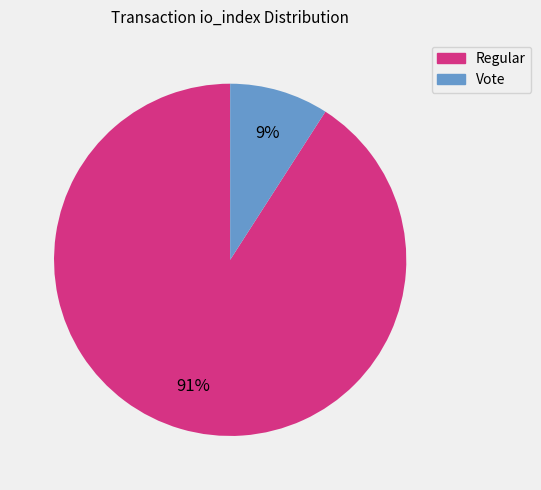

To the nearest percent, what is the difference between the largest and smallest slice percentages?

82%